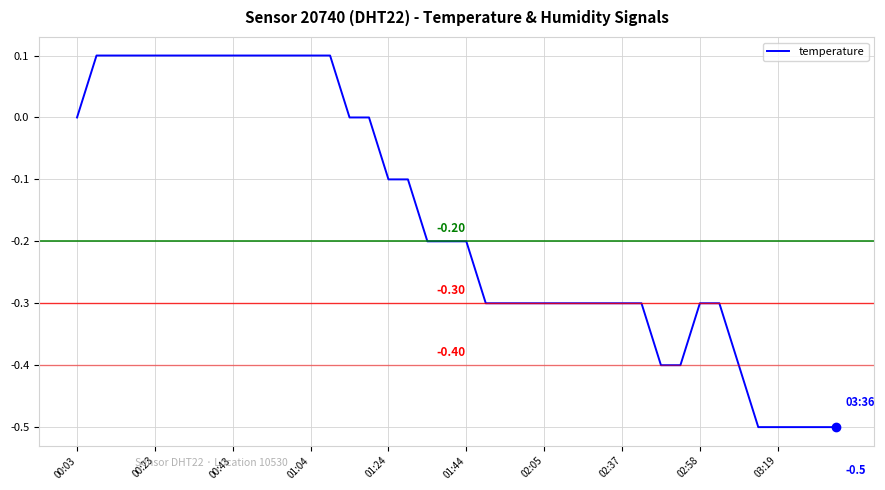

Reading left to right, what are all the values shown in this chart?

0.0	0.1	0.1	0.1	0.1	0.1	0.1	0.1	0.1	0.1	0.1	0.1	0.1	0.1	0.0	0.0	-0.1	-0.1	-0.2	-0.2	-0.2	-0.3	-0.3	-0.3	-0.3	-0.3	-0.3	-0.3	-0.3	-0.3	-0.4	-0.4	-0.3	-0.3	-0.4	-0.5	-0.5	-0.5	-0.5	-0.5